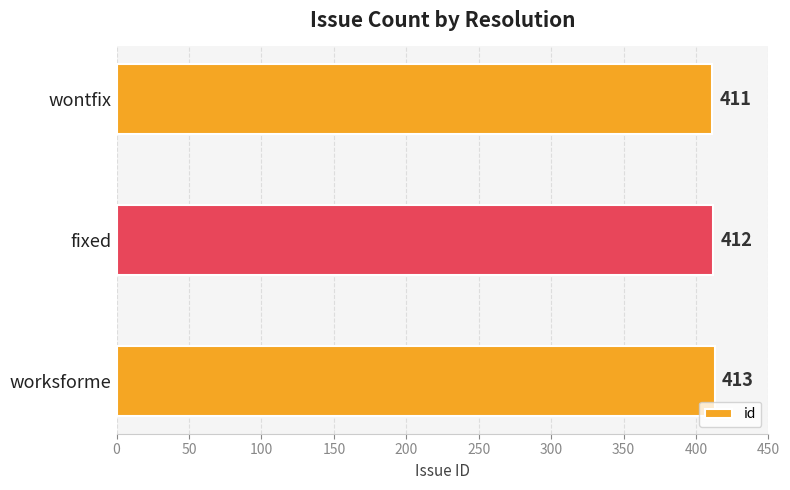

List the labels in order of value, smallest first.

wontfix, fixed, worksforme